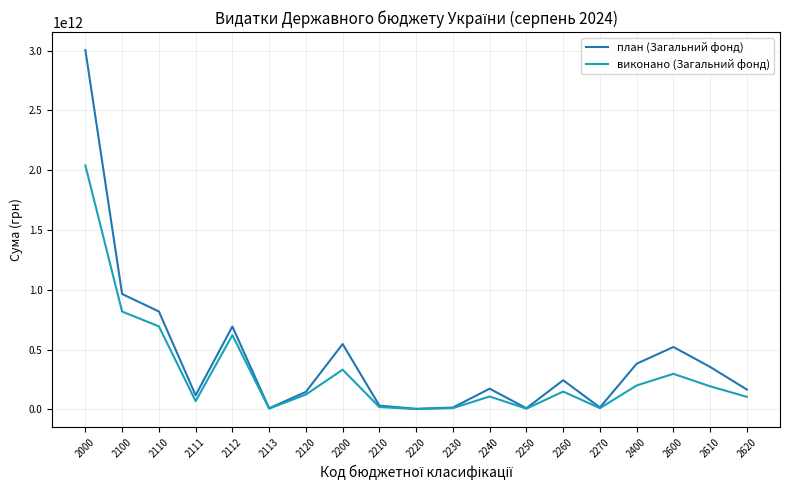

Which series has the largest total across all categories?

план (Загальний фонд)